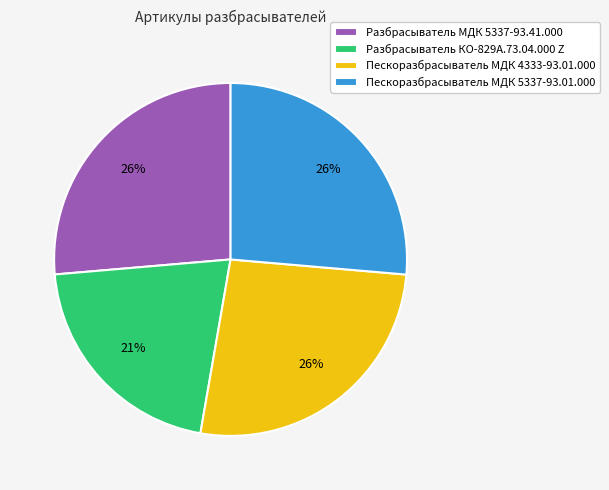

How many slices are in this pie chart?

4